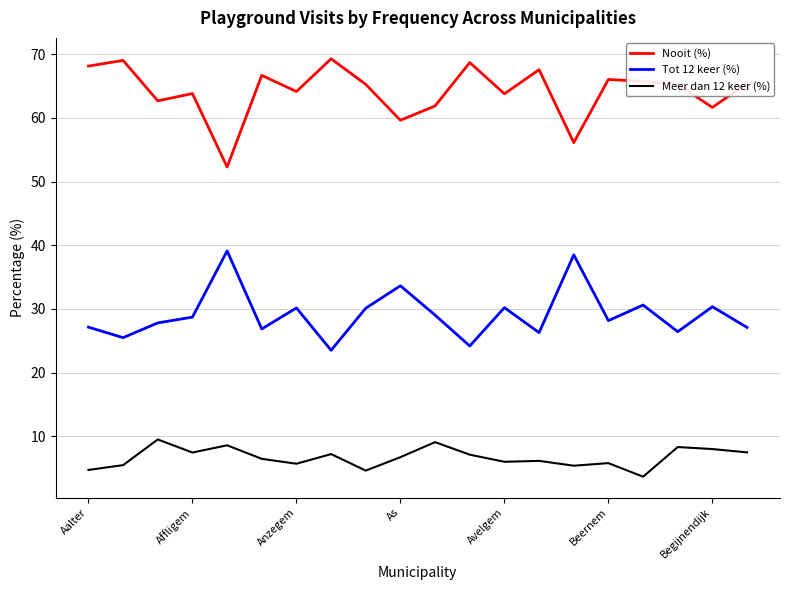

What is the maximum value shown in the chart?

69.3